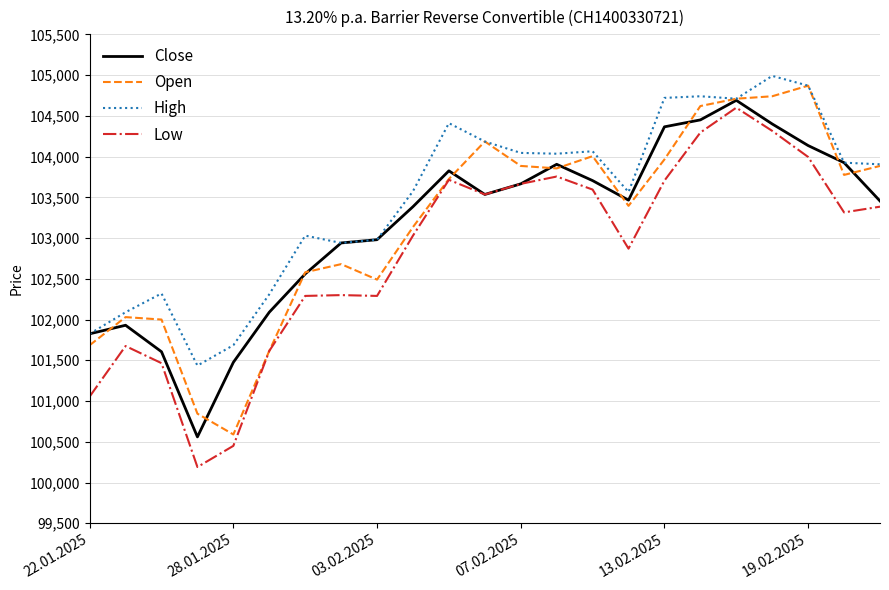

What is the minimum value for High?

101435